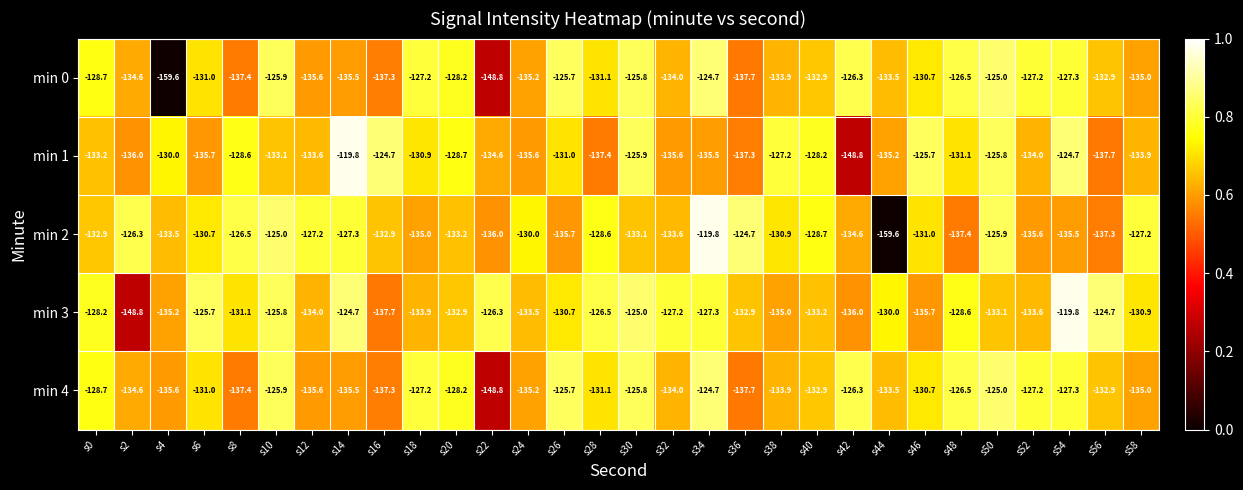

Which series has the largest range (max minus min)?

min 2